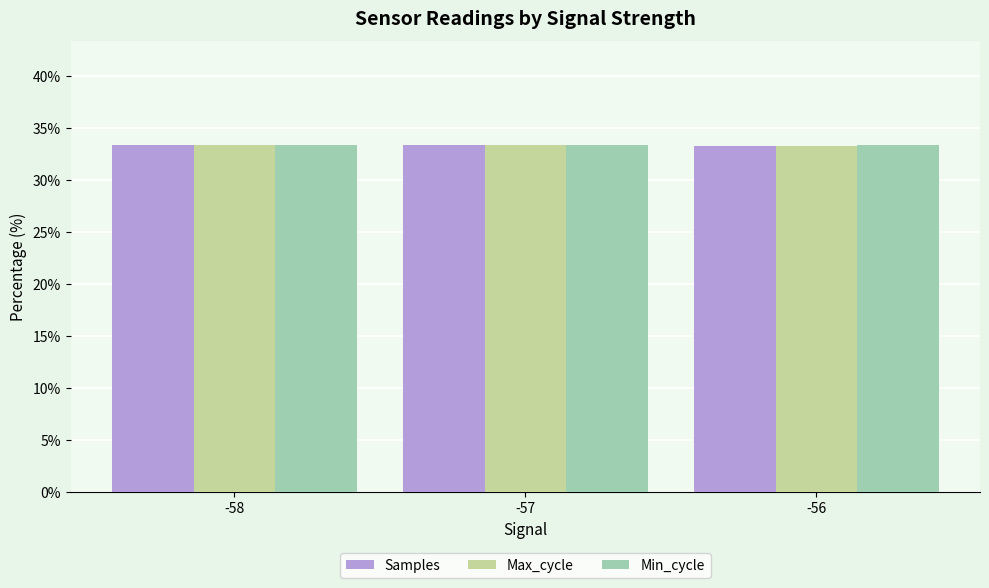

What are all the series names shown in the legend?

Samples, Max_cycle, Min_cycle